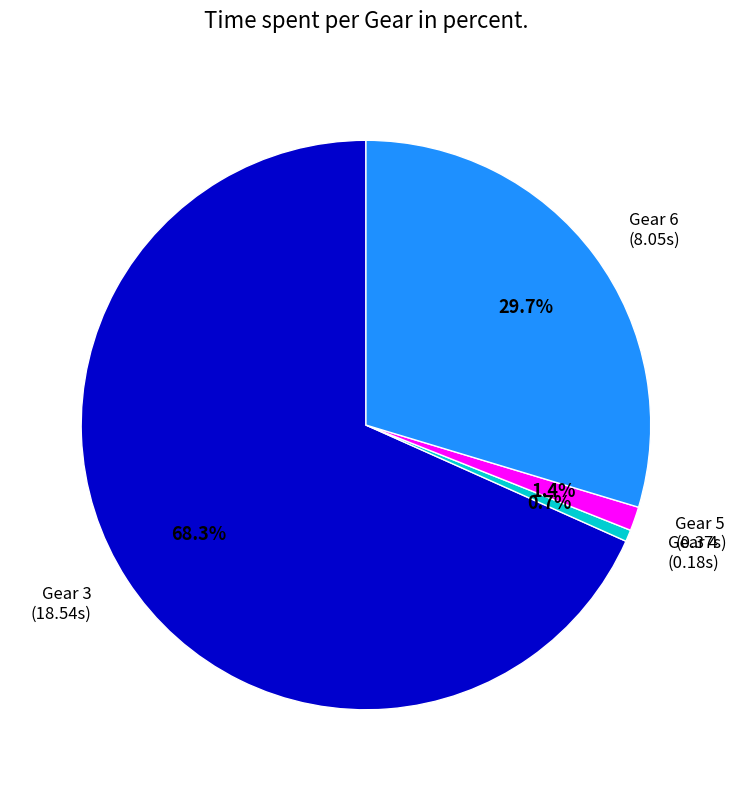

Does any single category account for the majority?

Yes